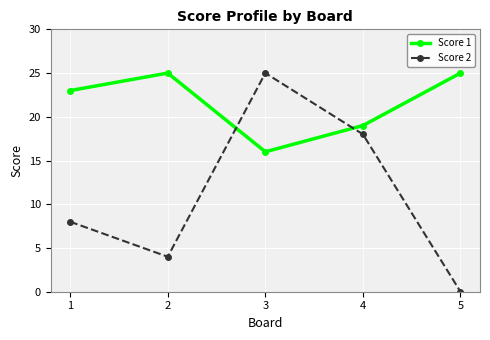

The value of Score 2 at 1 is 8. True or false?

True